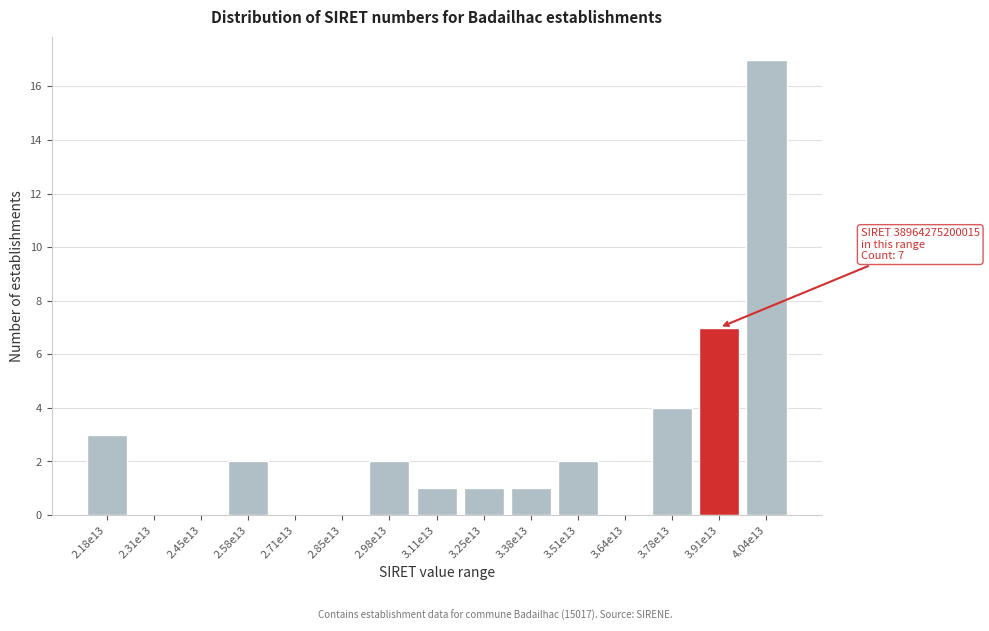

Reading left to right, transcribe all the data shown in this chart.

2.18e13=3	2.31e13=0	2.45e13=0	2.58e13=2	2.71e13=0	2.85e13=0	2.98e13=2	3.11e13=1	3.25e13=1	3.38e13=1	3.51e13=2	3.64e13=0	3.78e13=4	3.91e13=7	4.04e13=17